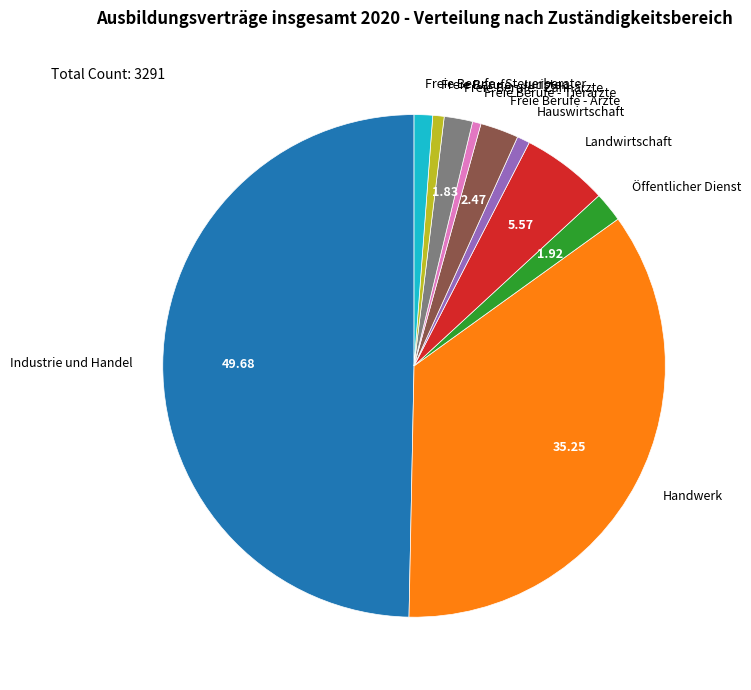

Do Öffentlicher Dienst and Freie Berufe - Ärzte together represent more than half of the pie?

No